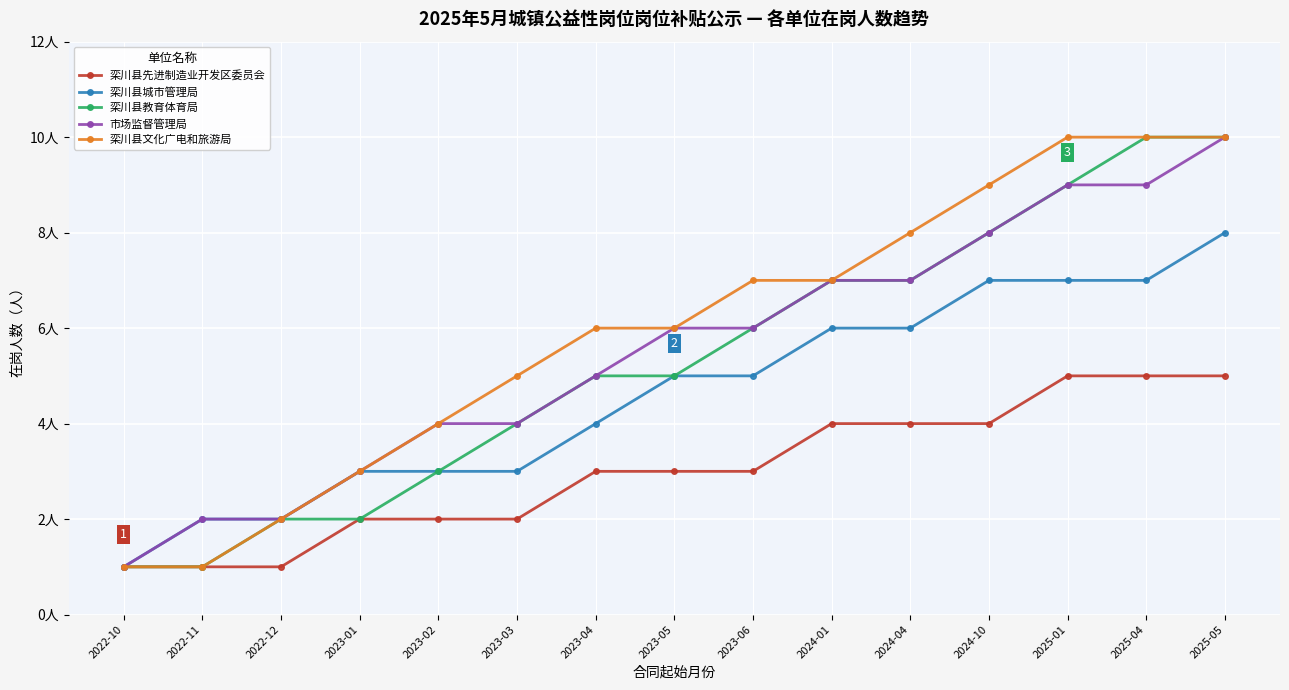

Does the chart have visible grid lines?

Yes